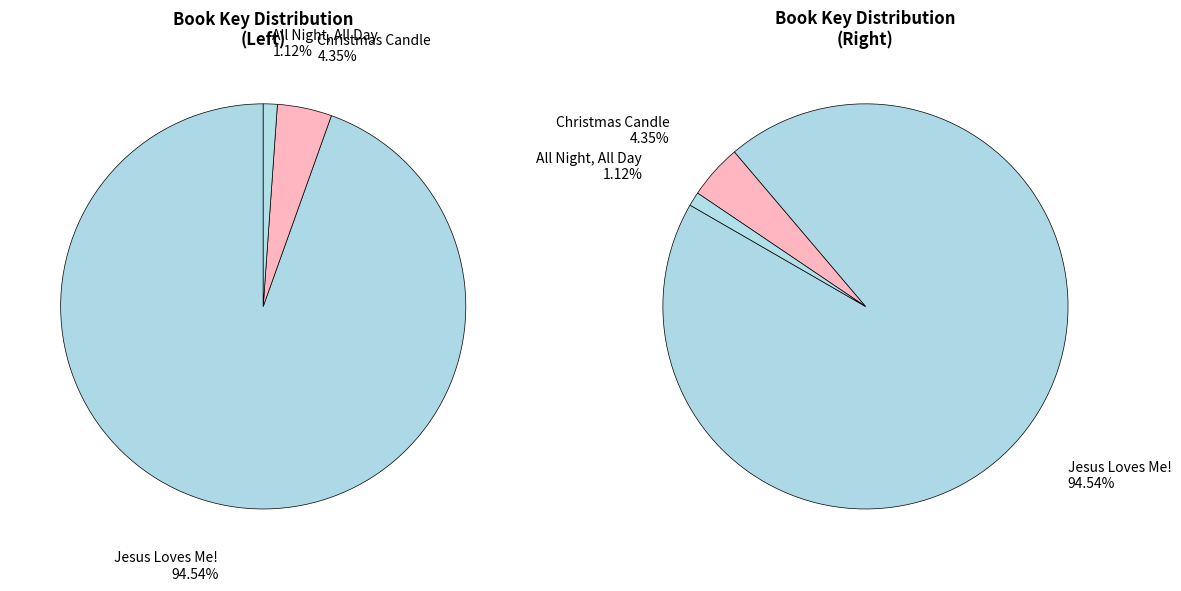

Count the number of slices in the pie.

3